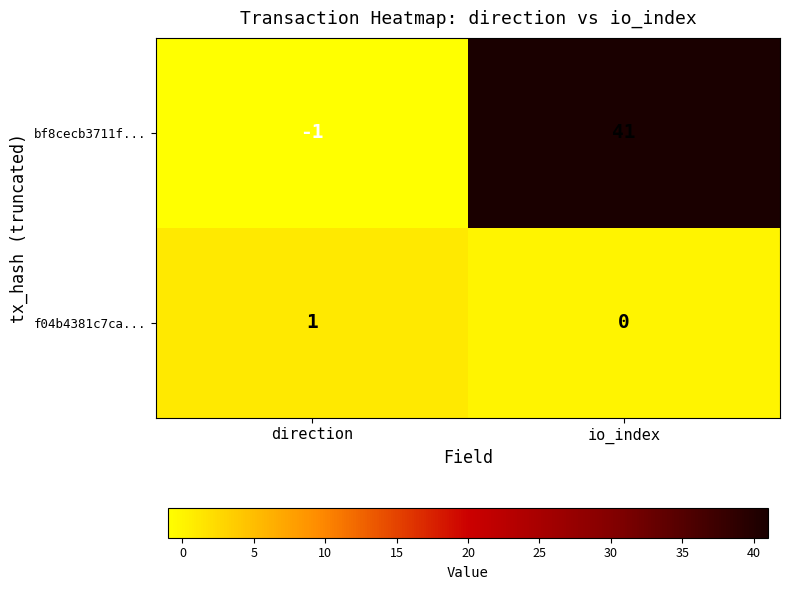

At which category does the chart reach its minimum across all series?

direction